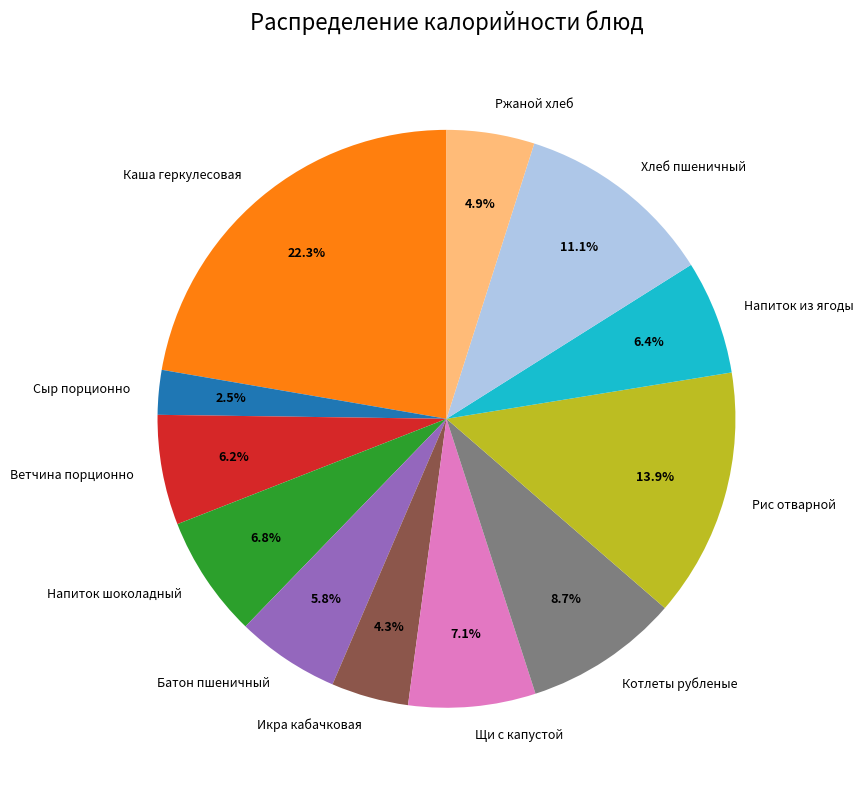

Between Щи с капустой and Ветчина порционно, which is larger?

Щи с капустой